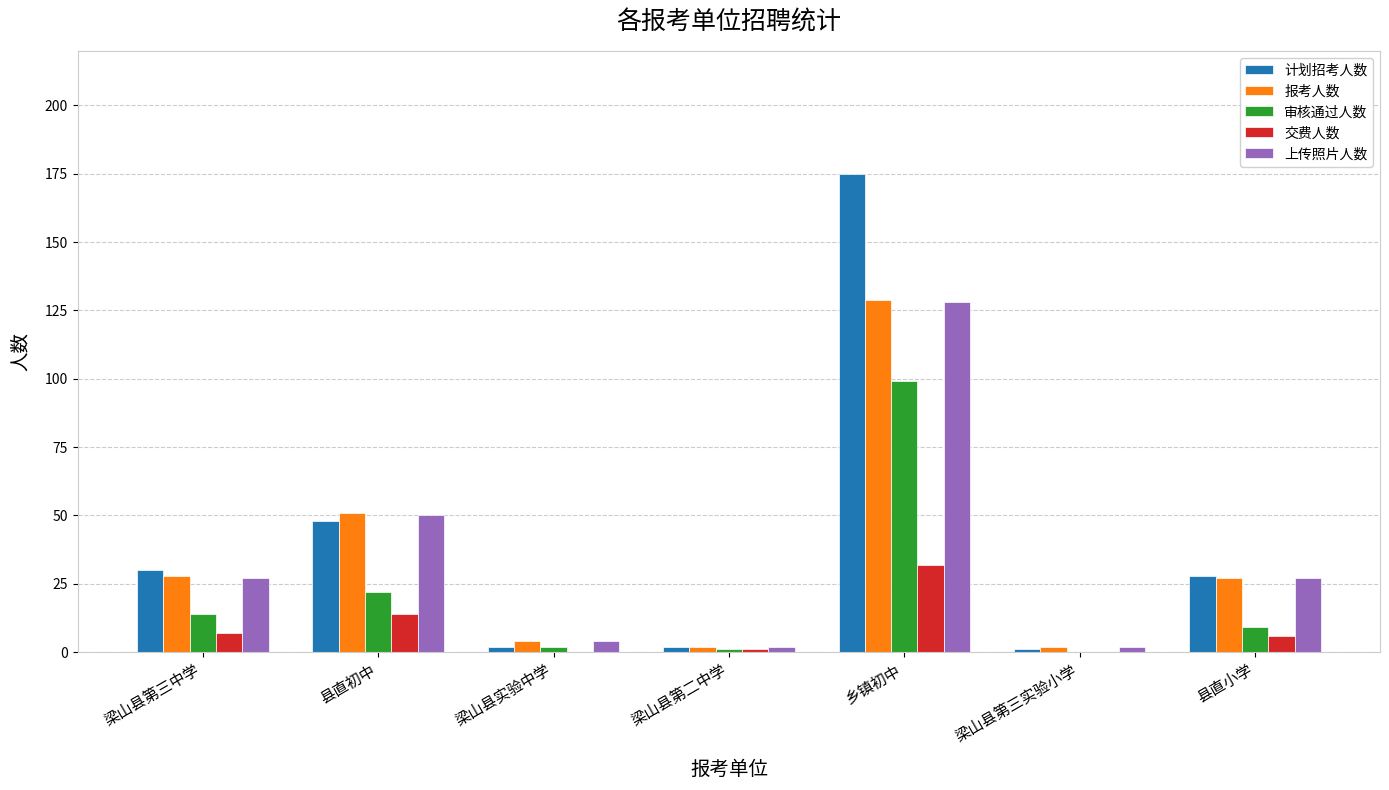

At which label does 报考人数 reach its peak?

乡镇初中